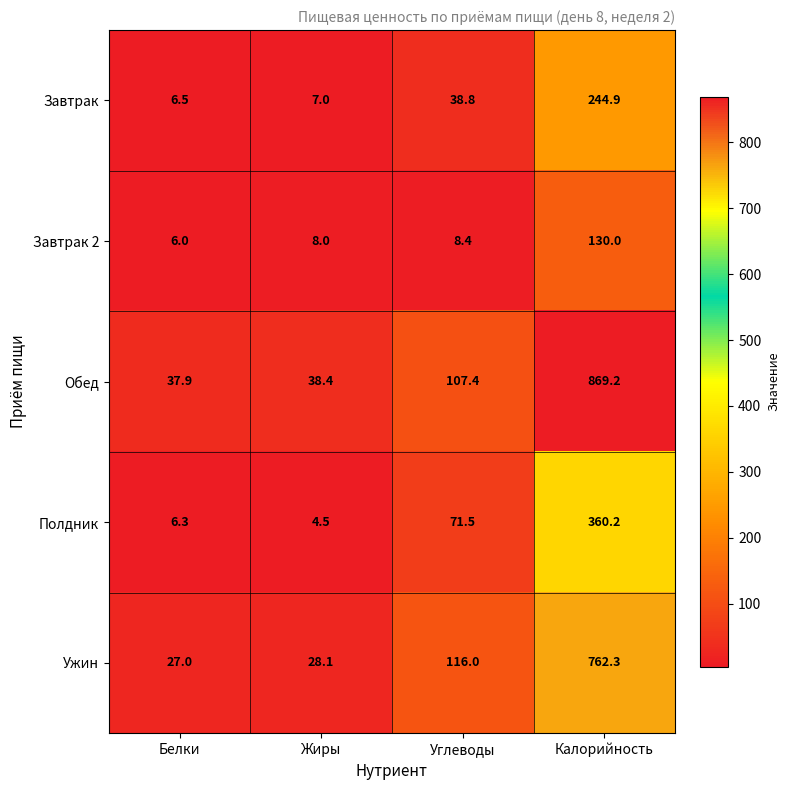

Is it true that Обед equals 158.0 at Углеводы?

False